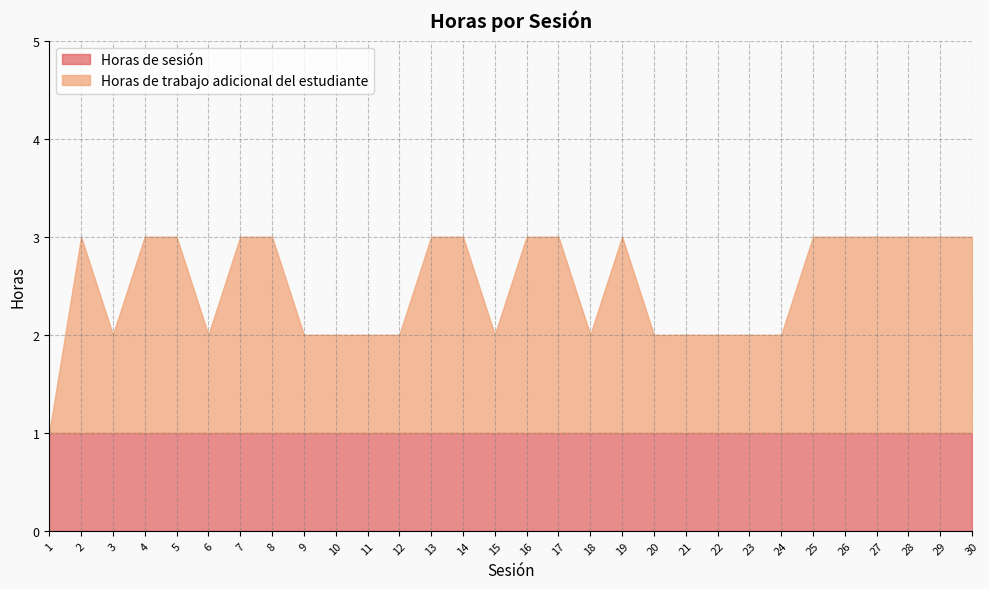

The Horas de trabajo adicional del estudiante series shows 1 at 18. True or false?

False